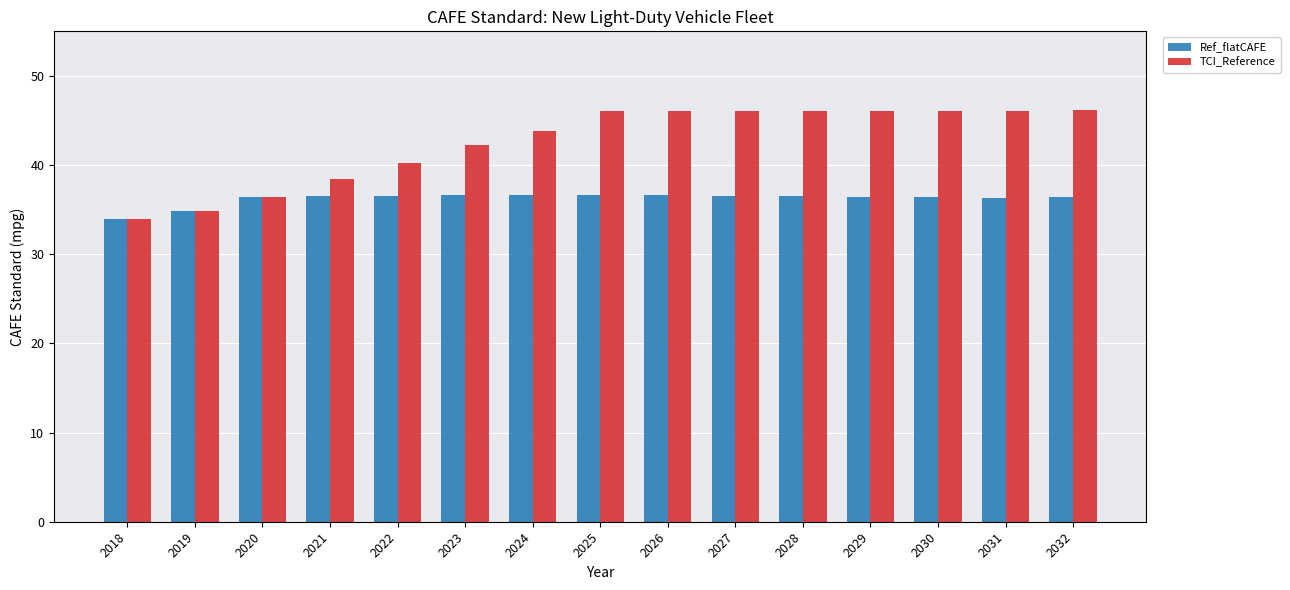

What is the sum of the Ref_flatCAFE values at 2024 and 2022?

73.2